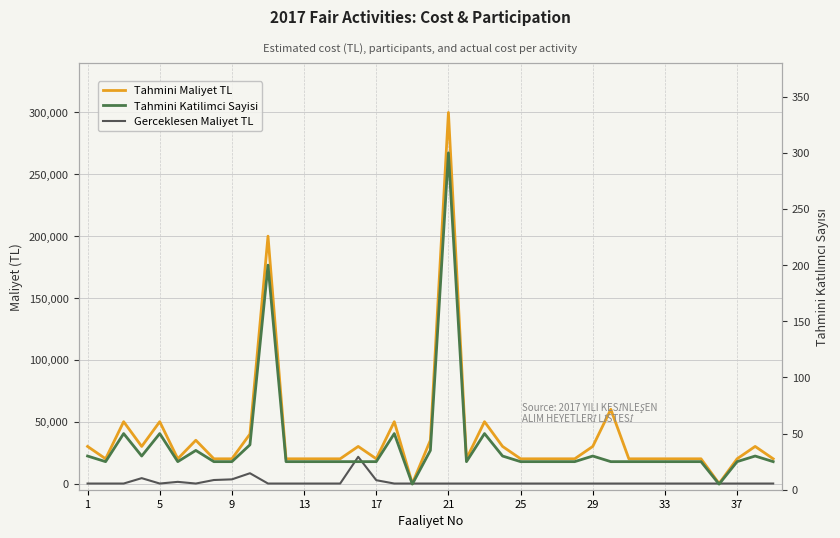

How many lines are shown in the chart?

3